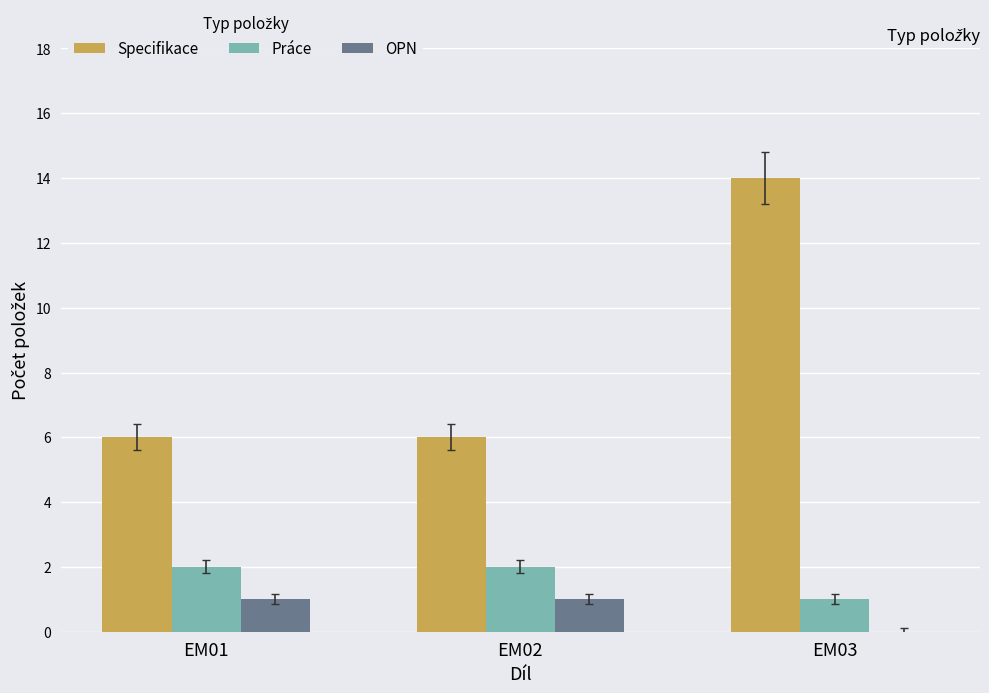

What is the maximum value shown in the chart?

14